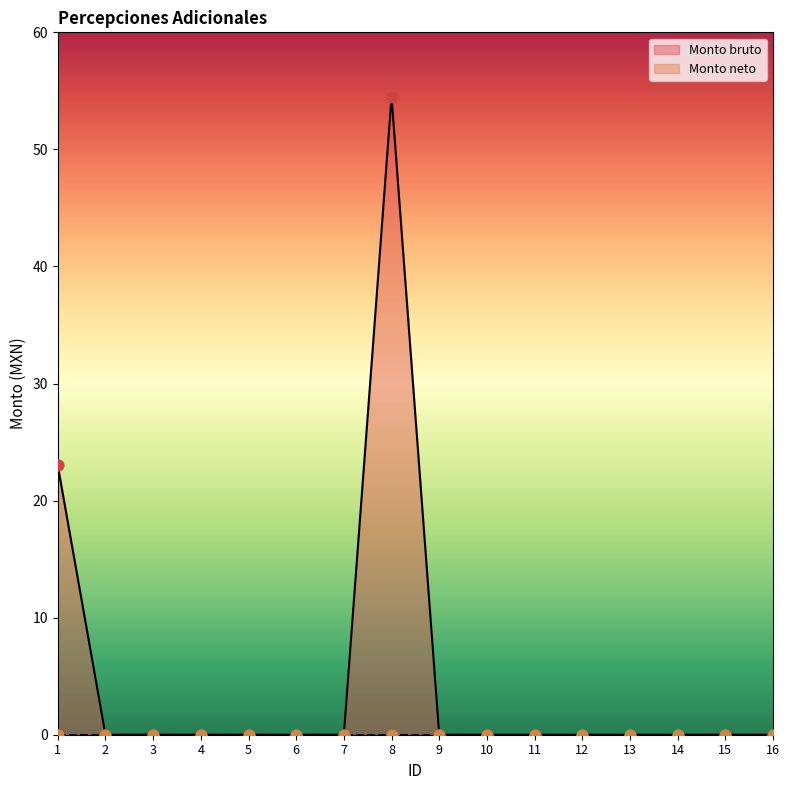

Between 4 and 2, which is larger?

4